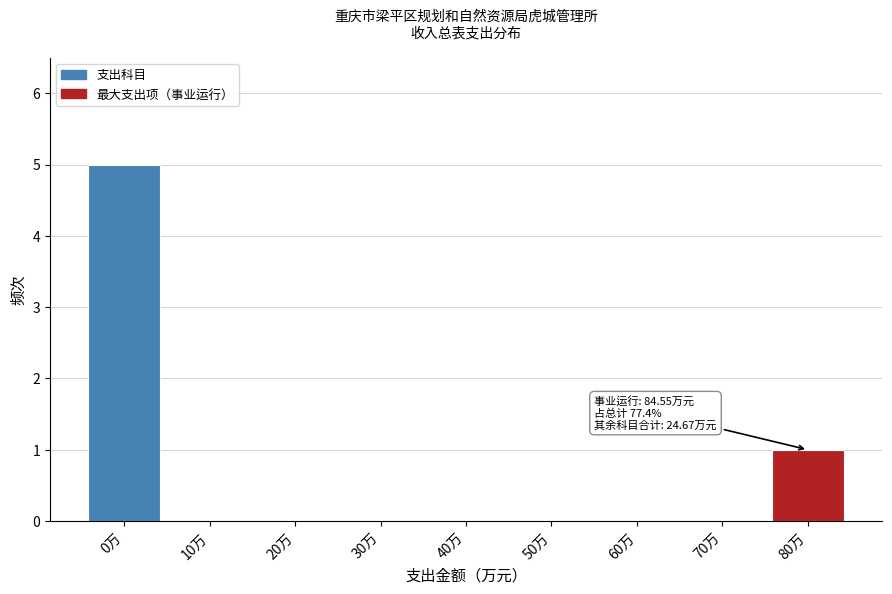

Reading left to right, extract all data points from this chart.

0万=5	10万=0	20万=0	30万=0	40万=0	50万=0	60万=0	70万=0	80万=1